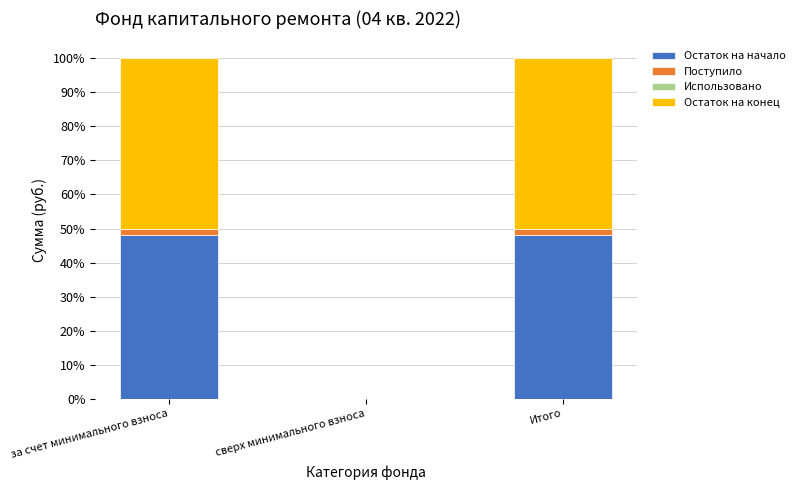

Reading left to right, what are the values for Остаток на начало?

за счет минимального взноса=48.0	сверх минимального взноса=0.0	Итого=48.0